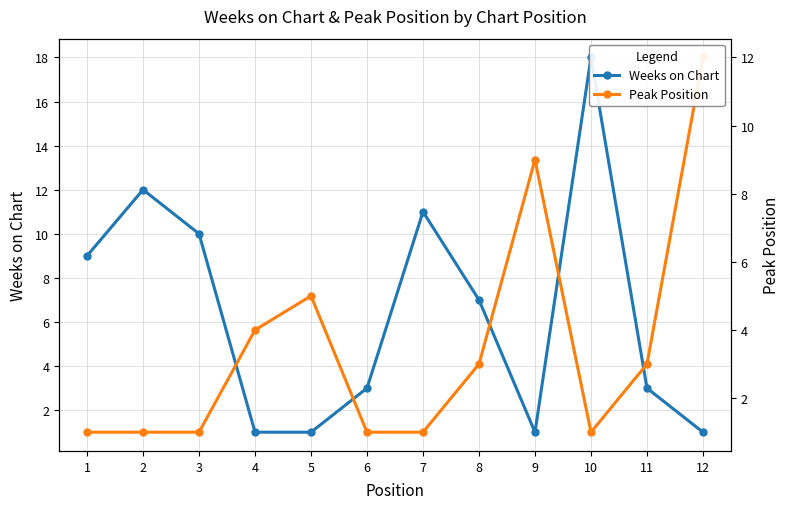

What are all the series names shown in the legend?

Weeks on Chart, Peak Position